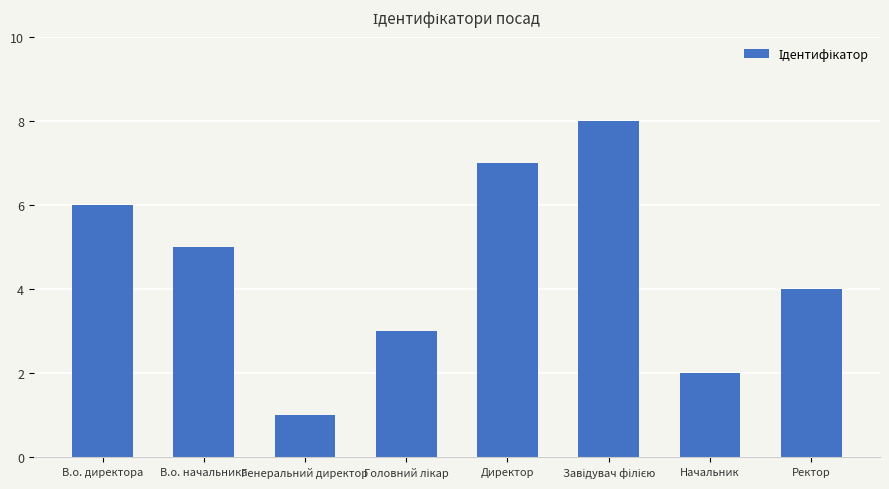

Reading right to left, what are all the values shown in this chart?

4	2	8	7	3	1	5	6